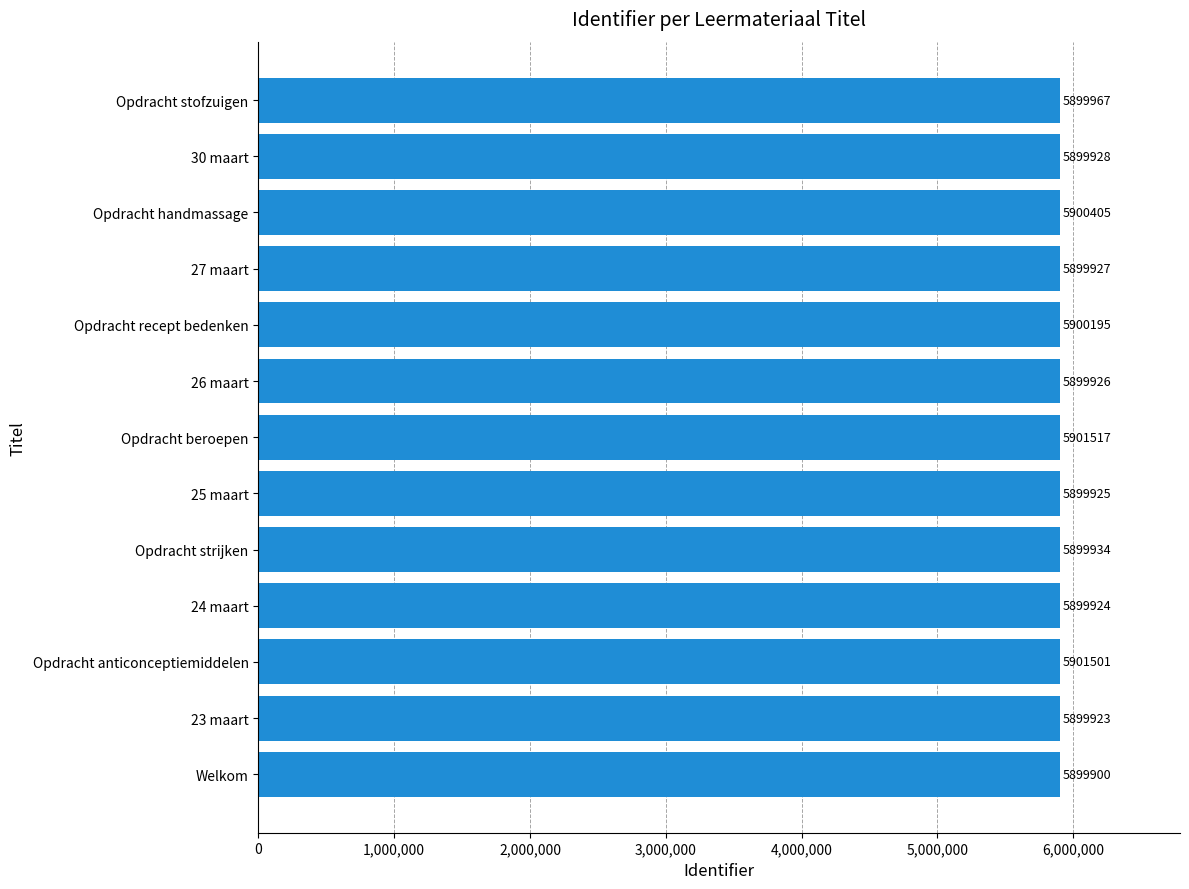

Where is the data nearest to the value 5900708?

Opdracht handmassage